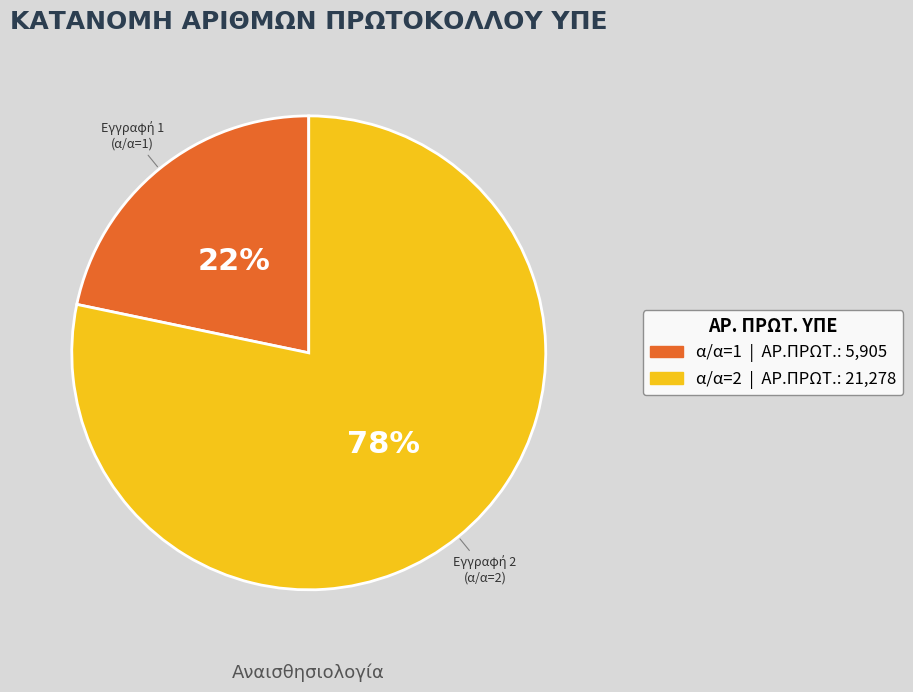

Does any single category account for the majority?

Yes